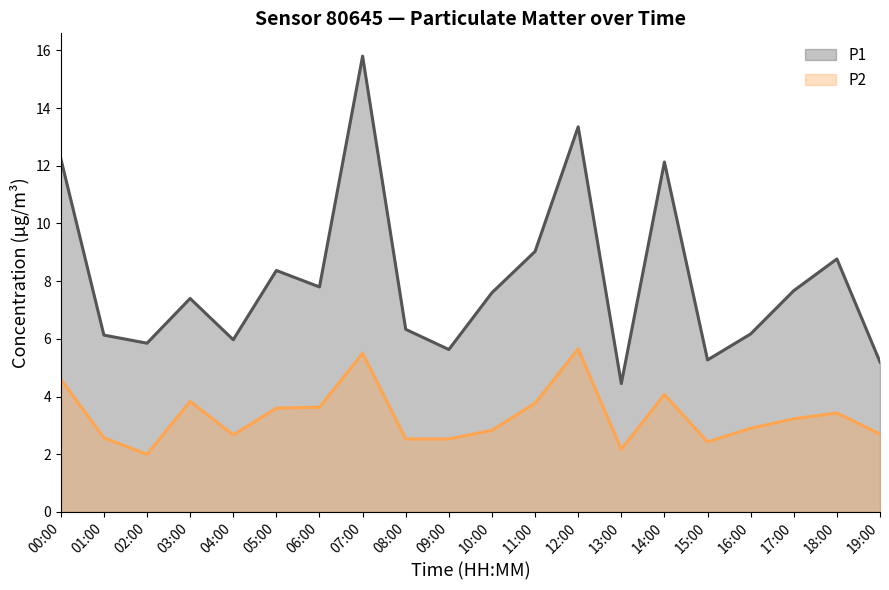

Which series has the largest range (max minus min)?

P1